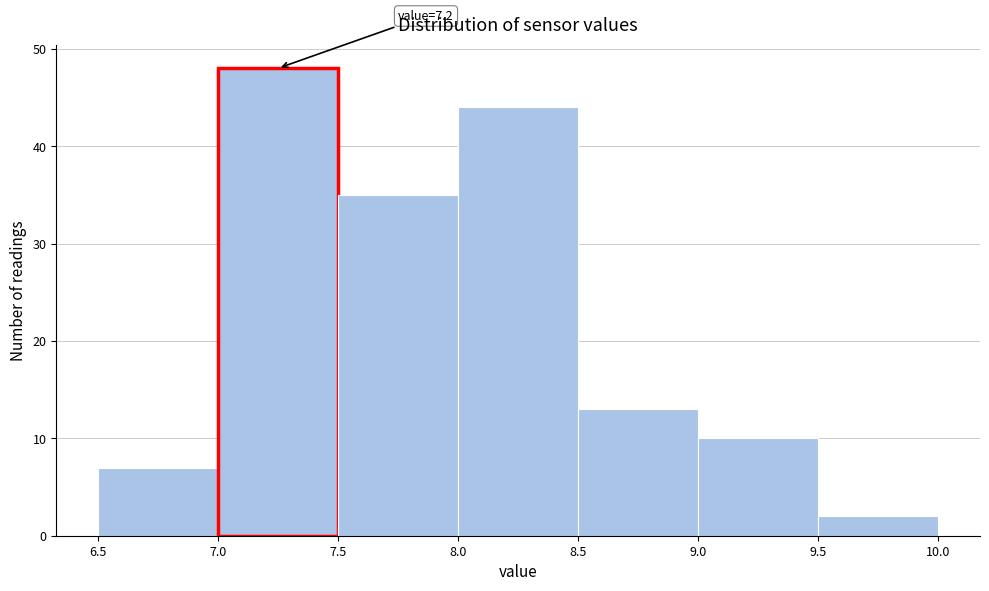

Which range on the x-axis has the tallest bar?

7.0 to 7.5